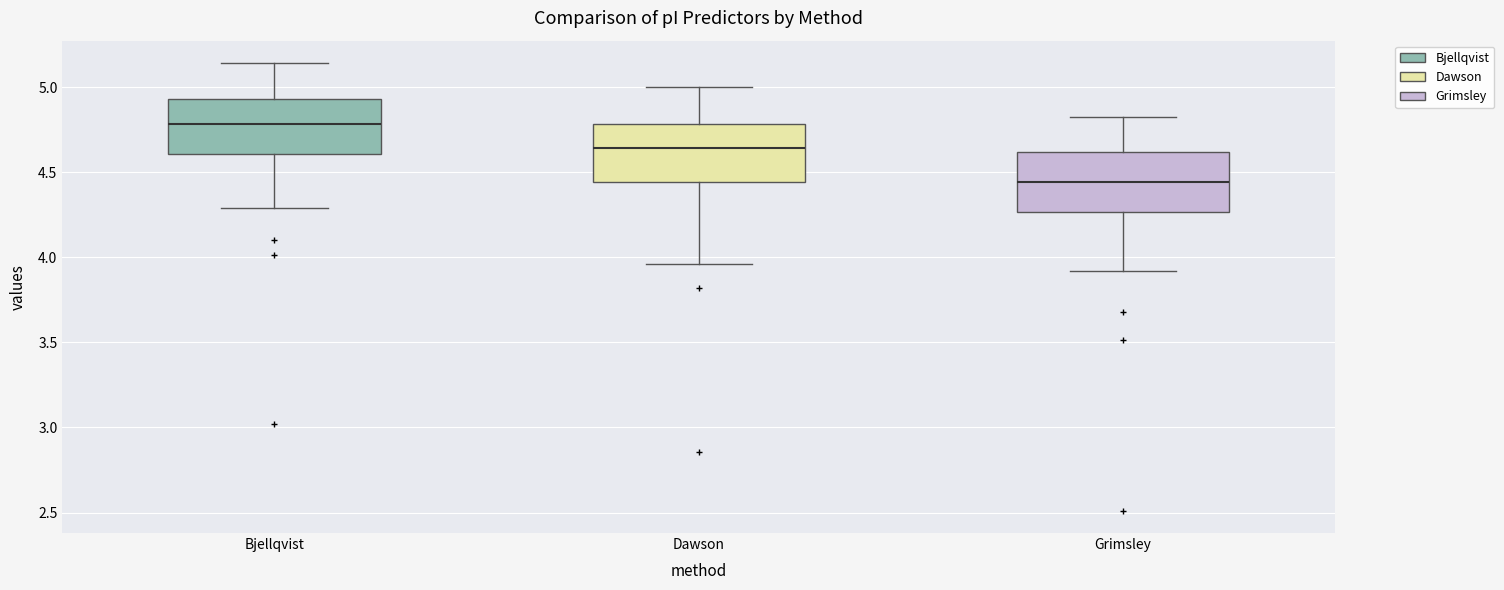

Reading left to right, read every box against the y-axis: the position of its median line, the range the box covers, and the ends of its whiskers. The values are not printed on the chart, so give them approximately, as read against the axis.

Bjellqvist: median 4.80, box 4.60 to 4.95, whiskers 4.30 to 5.15
Dawson: median 4.65, box 4.45 to 4.80, whiskers 3.95 to 5.00
Grimsley: median 4.45, box 4.25 to 4.60, whiskers 3.90 to 4.85